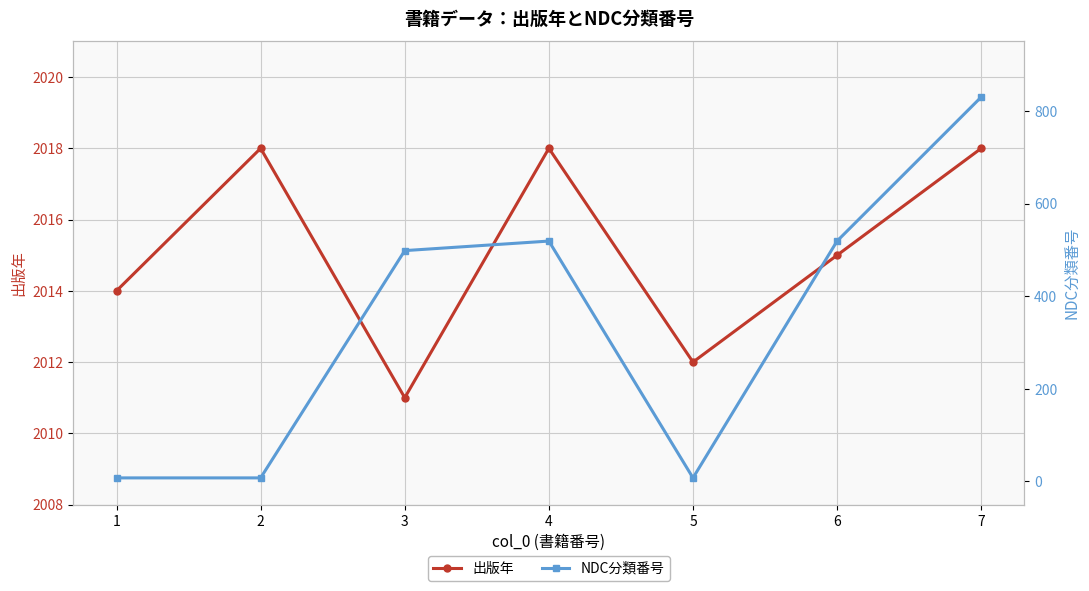

How many 出版年 values are between 2012 and 2018?

6